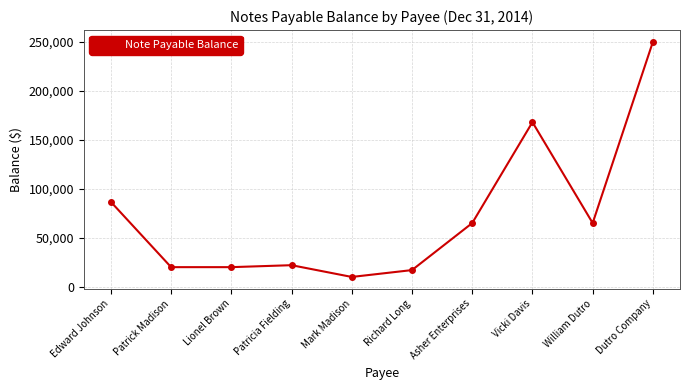

What position from the right is Asher Enterprises?

4